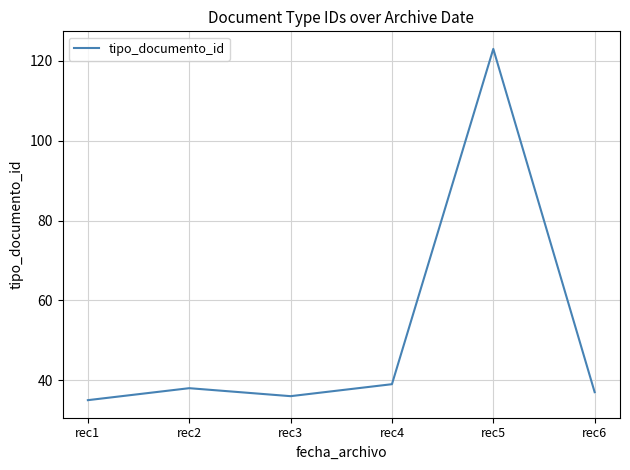

What is the sum of the values at rec4 and rec3?

75